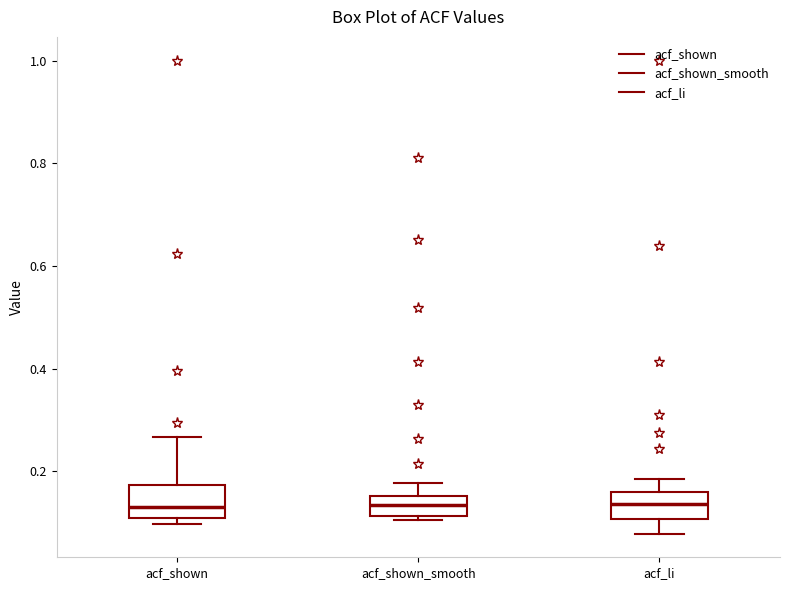

Reading left to right, transcribe this box plot: for each box, give where its median line is, the range the box spans, and where its two whiskers end, as read against the y-axis. The values are not printed on the chart, so give them approximately, as read against the axis.

acf_shown: median 0.14, box 0.10 to 0.18, whiskers 0.10 (just below the box's lower edge) to 0.26
acf_shown_smooth: median 0.14, box 0.12 to 0.16, whiskers 0.10 to 0.18
acf_li: median 0.14, box 0.10 to 0.16, whiskers 0.08 to 0.18